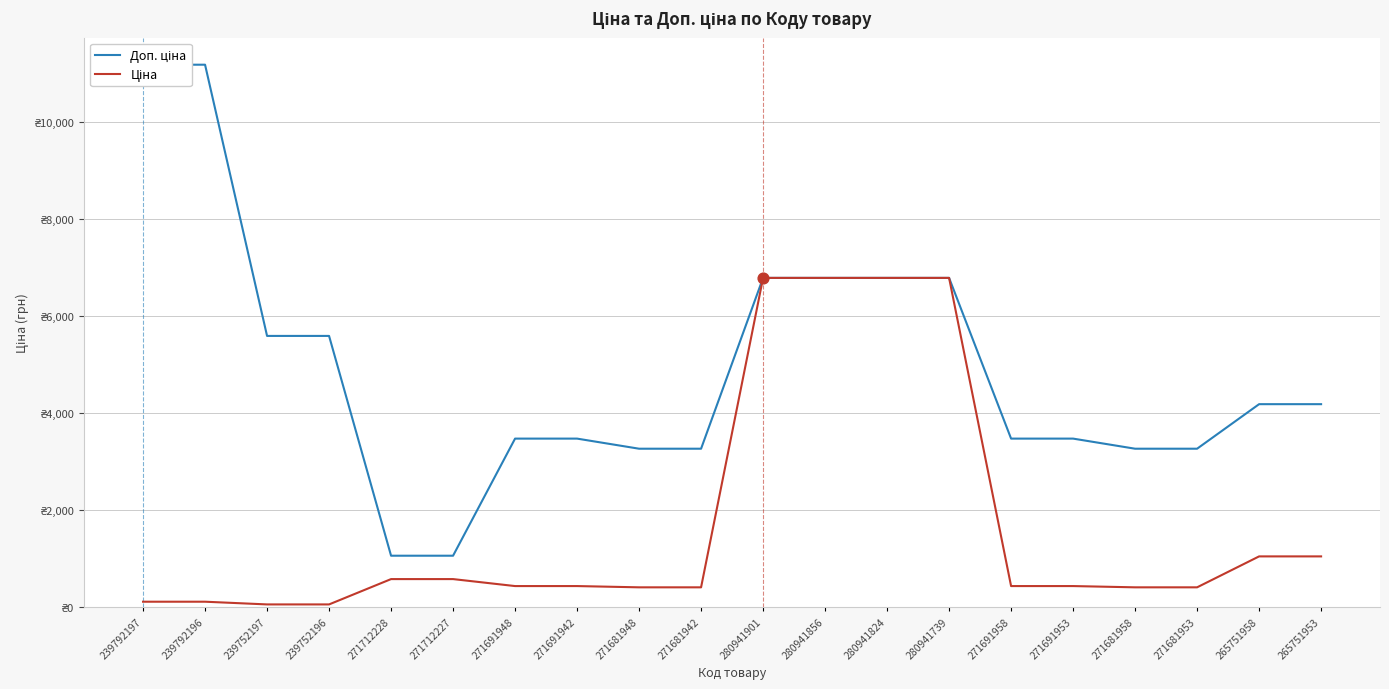

What are all the series names shown in the legend?

Доп. ціна, Ціна